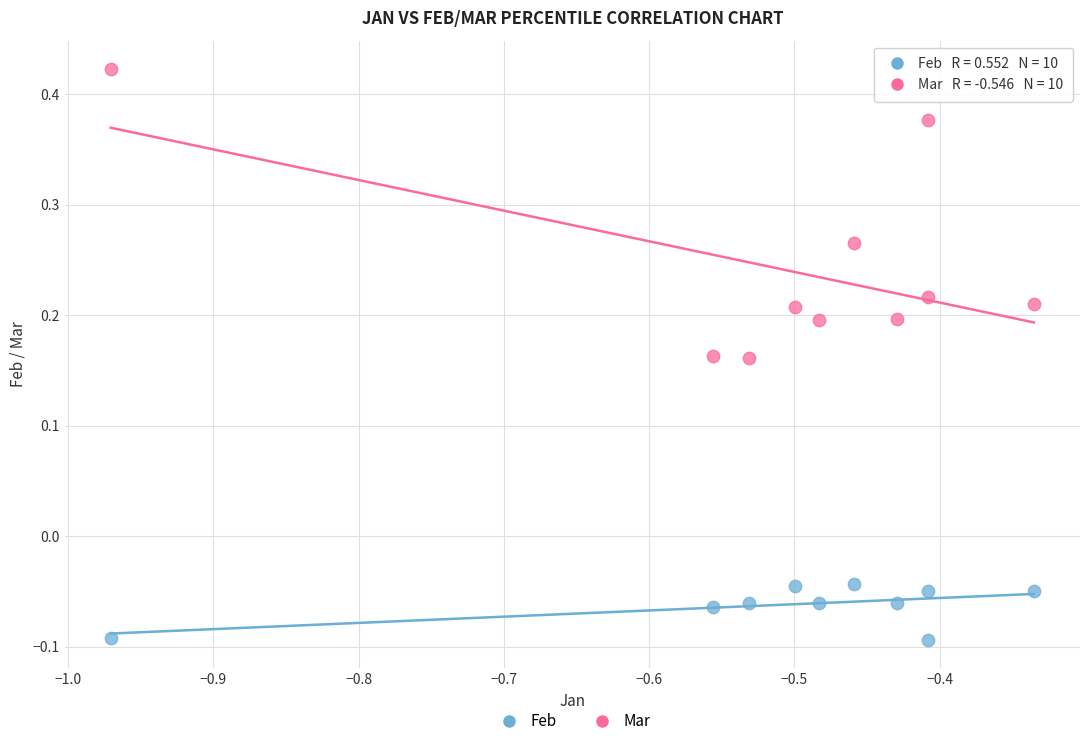

Across all data points, what is the range of X values (max minus min)?

0.6